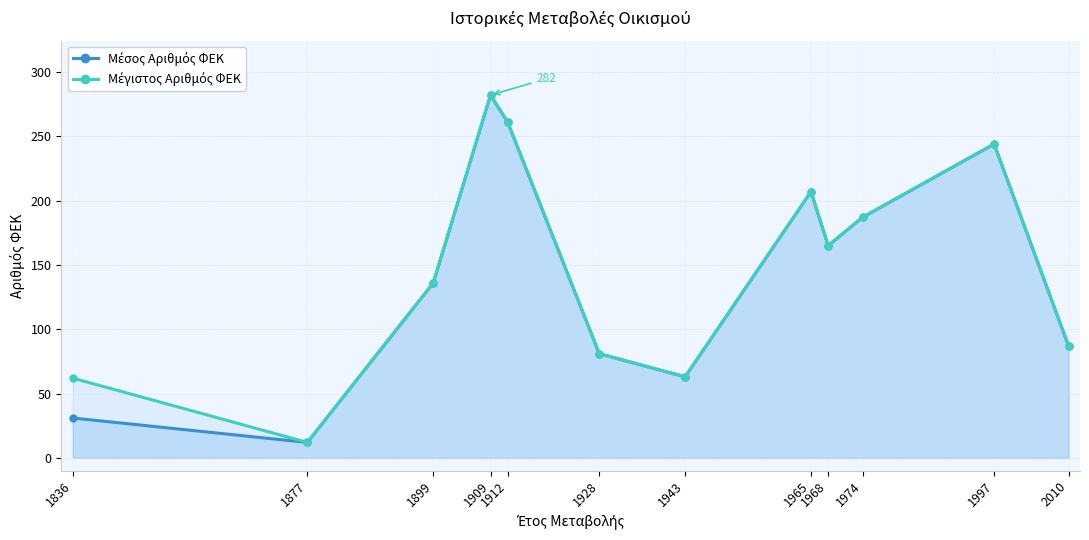

What is the value of the Μέσος Αριθμός ΦΕΚ point at the 7th from the left?

63